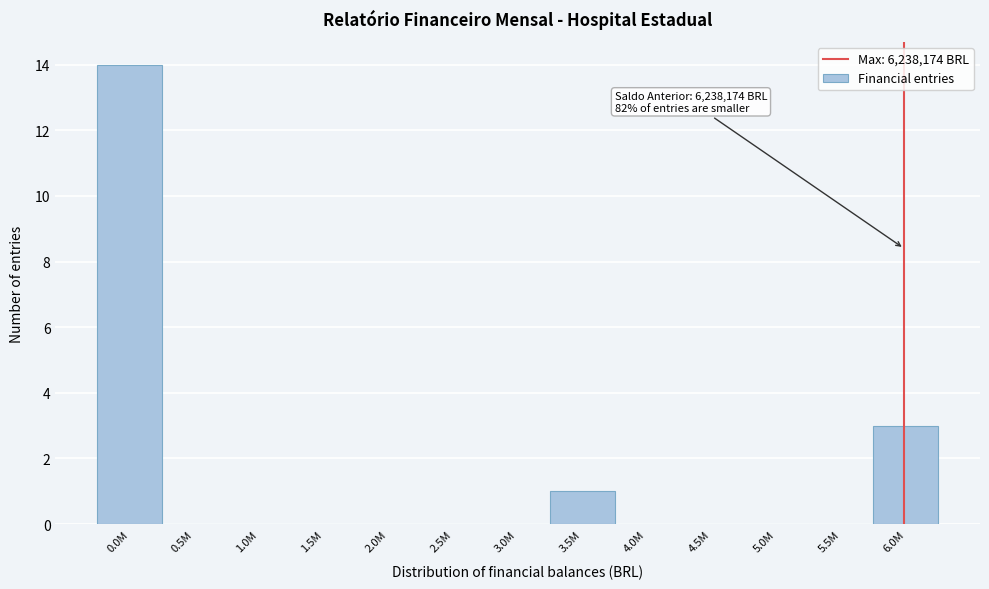

Reading left to right, transcribe all the data shown in this chart.

0.0M=14	0.5M=0	1.0M=0	1.5M=0	2.0M=0	2.5M=0	3.0M=0	3.5M=1	4.0M=0	4.5M=0	5.0M=0	5.5M=0	6.0M=3